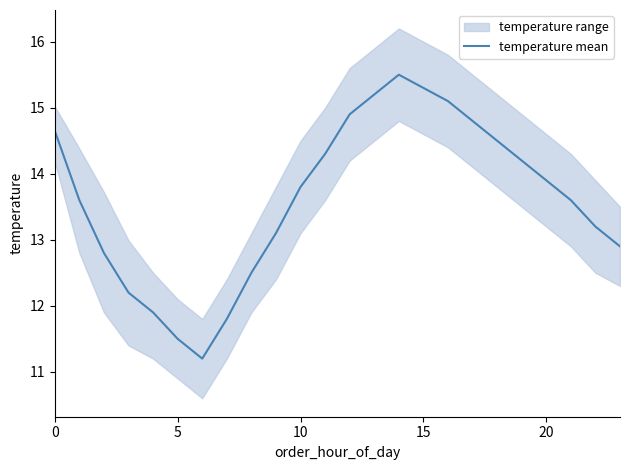

Reading left to right, what are all the values shown in this chart?

14.7	13.6	12.8	12.2	11.9	11.5	11.2	11.8	12.5	13.1	13.8	14.3	14.9	15.2	15.5	15.3	15.1	14.8	14.5	14.2	13.9	13.6	13.2	12.9